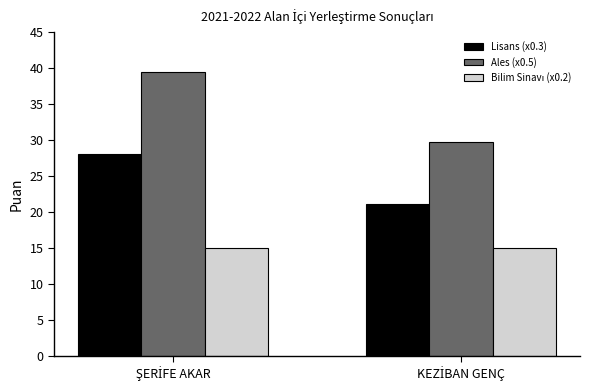

Which series has the widest spread of values?

Ales (x0.5)